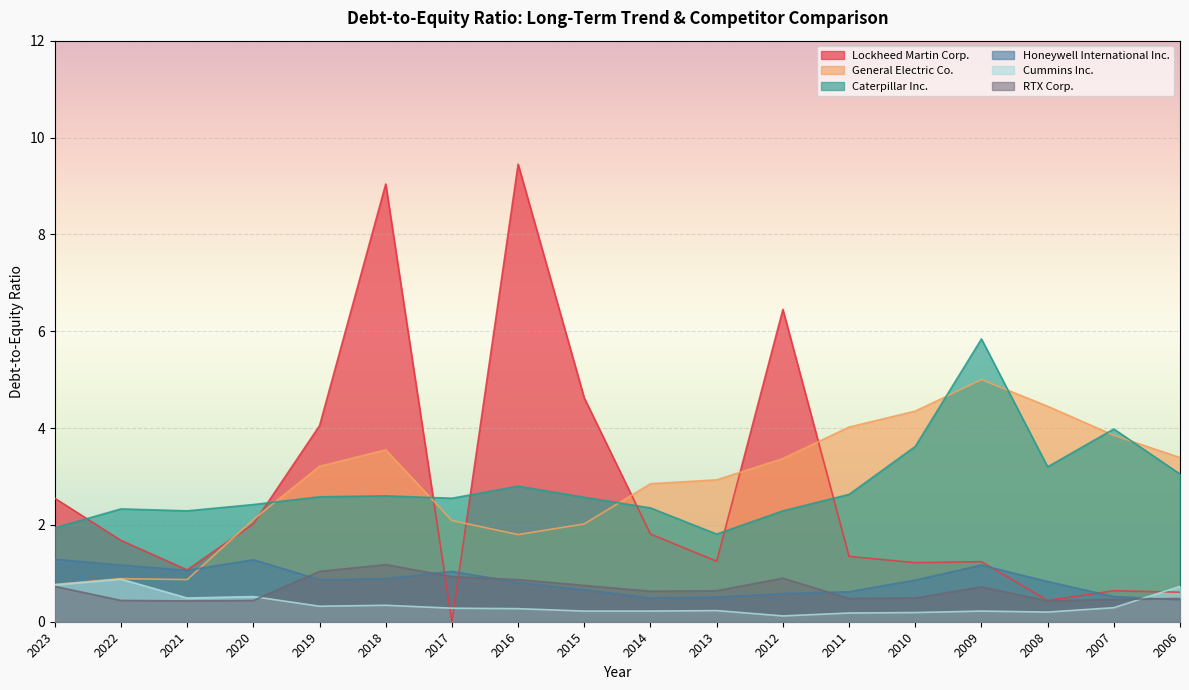

Reading right to left, list all the values displayed in this chart.

Lockheed Martin Corp.: 0.6	0.6	0.4	1.2	1.2	1.4	6.5	1.2	1.8	4.6	9.4	0.0	9.0	4.0	2.0	1.1	1.7	2.5
General Electric Co.: 3.4	3.9	4.5	5.0	4.3	4.0	3.4	2.9	2.9	2.0	1.8	2.1	3.5	3.2	2.1	0.9	0.9	0.8
Caterpillar Inc.: 3.0	4.0	3.2	5.8	3.6	2.6	2.3	1.8	2.4	2.6	2.8	2.5	2.6	2.6	2.4	2.3	2.3	1.9
Honeywell International Inc.: 0.5	0.5	0.8	1.2	0.9	0.6	0.6	0.5	0.5	0.7	0.8	1.0	0.9	0.9	1.3	1.1	1.2	1.3
Cummins Inc.: 0.7	0.3	0.2	0.2	0.2	0.2	0.1	0.2	0.2	0.2	0.3	0.3	0.3	0.3	0.5	0.5	0.9	0.8
RTX Corp.: 0.5	0.5	0.4	0.7	0.5	0.5	0.9	0.6	0.6	0.8	0.9	0.9	1.2	1.0	0.4	0.4	0.4	0.7